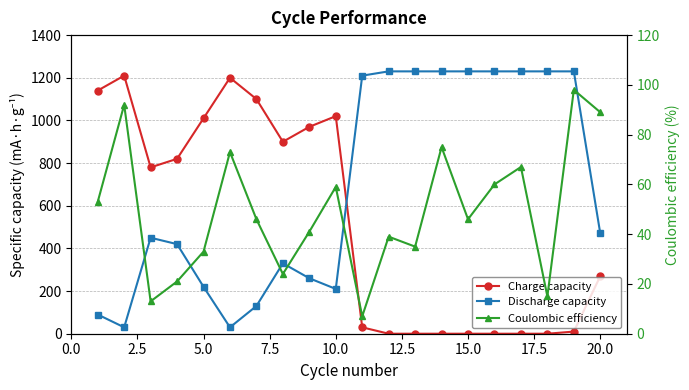

What is the minimum value for Coulombic efficiency?

7.0